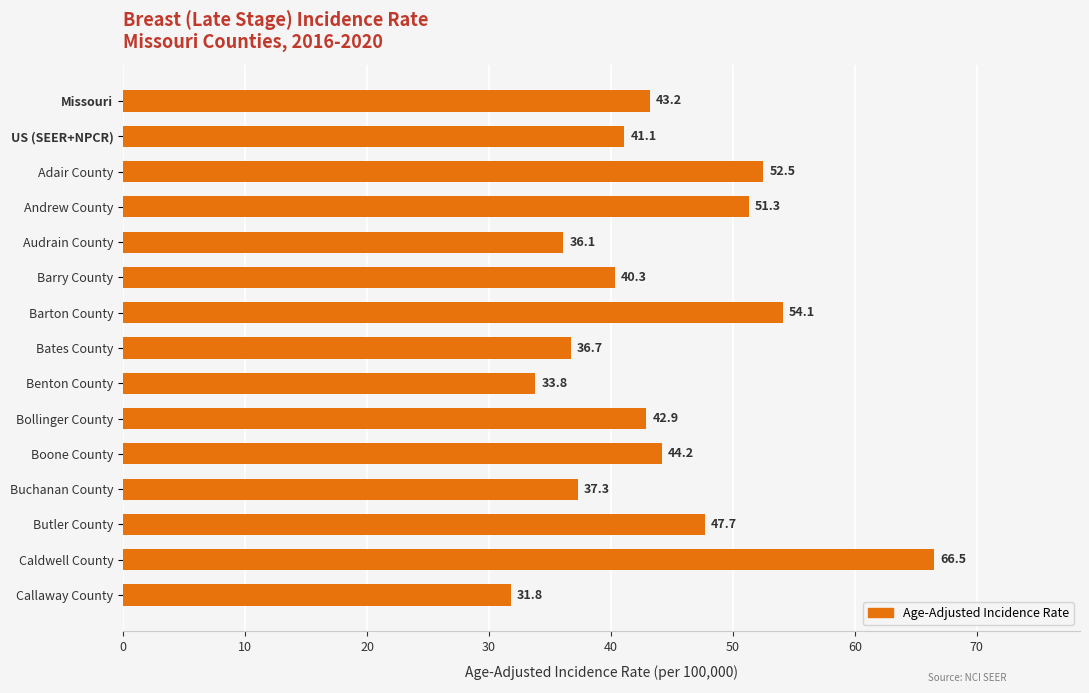

Reading top to bottom, what are all the values shown in this chart?

43.2	41.1	52.5	51.3	36.1	40.3	54.1	36.7	33.8	42.9	44.2	37.3	47.7	66.5	31.8